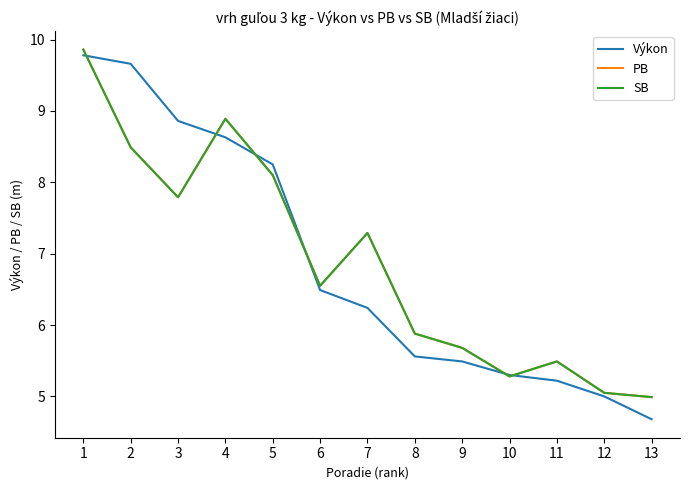

Does the chart display data point markers on the line(s)?

No